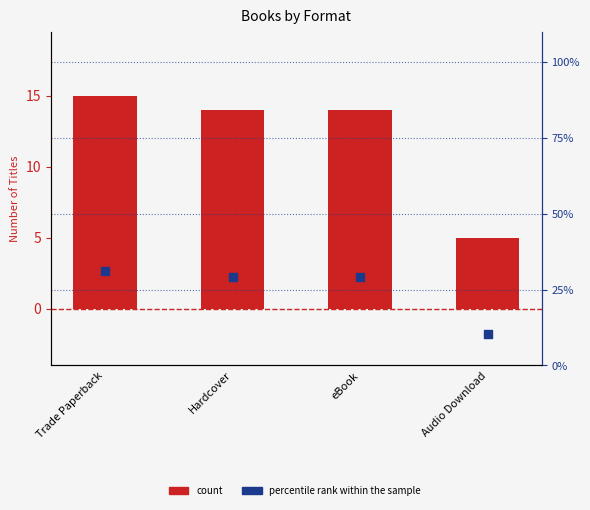

Which series has the largest total across all categories?

percentile rank within the sample